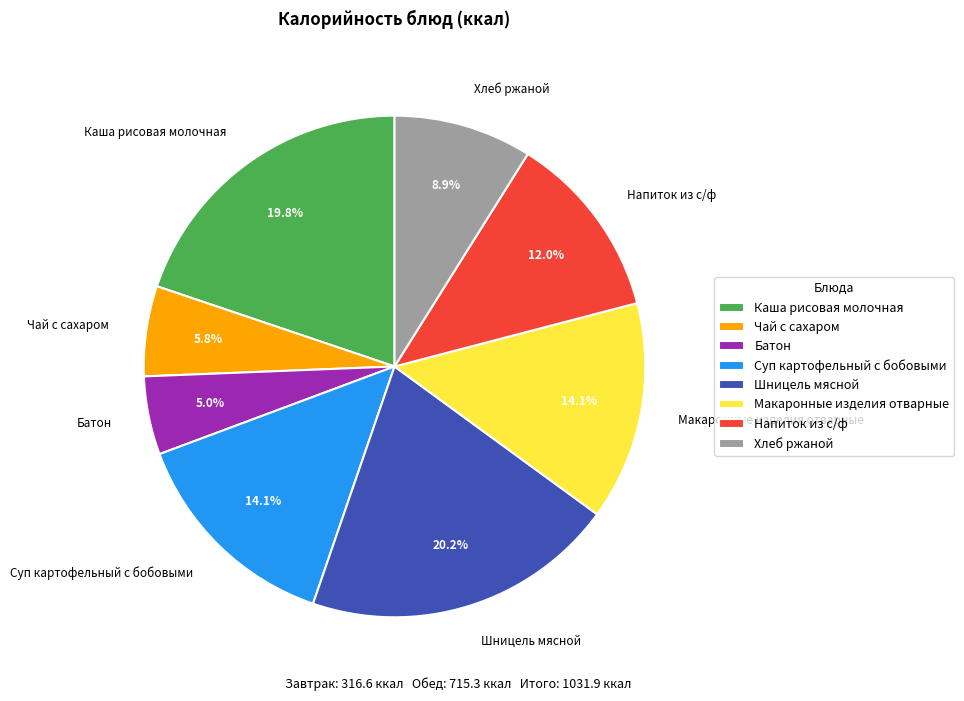

Does any single category account for the majority?

No